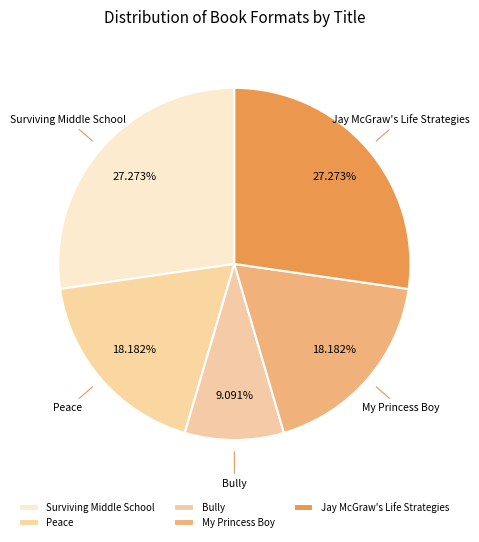

To the nearest percent, what percentage of the pie is My Princess Boy?

18%